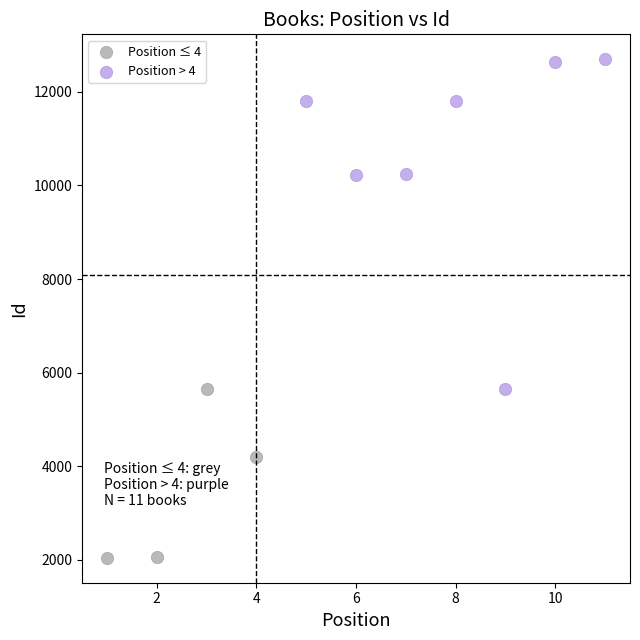

Which series reaches the maximum Y coordinate?

Position > 4